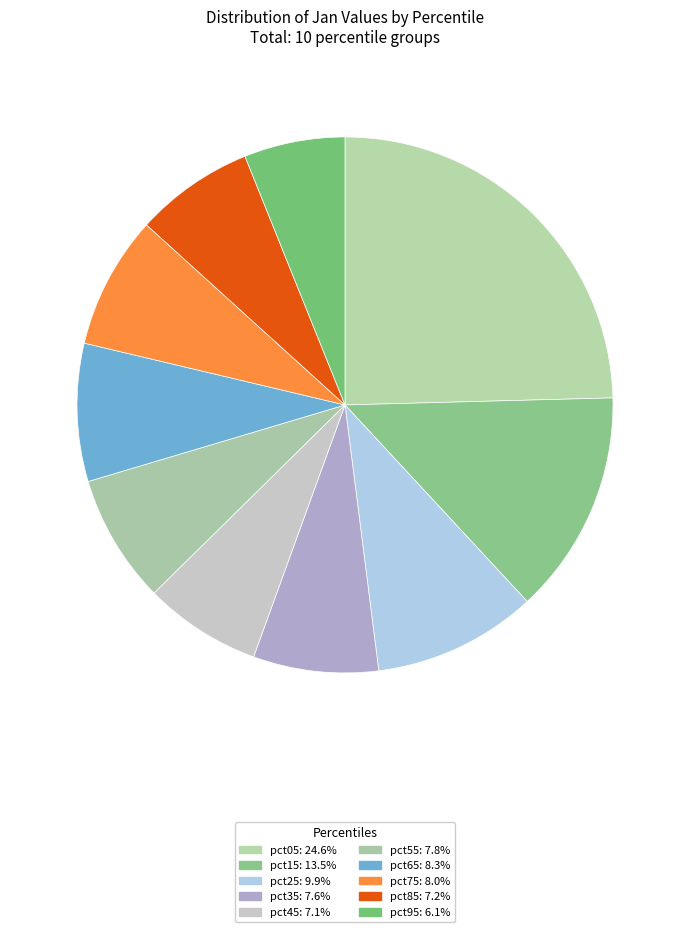

What percentage is the pct75 slice, to the nearest percent?

8%